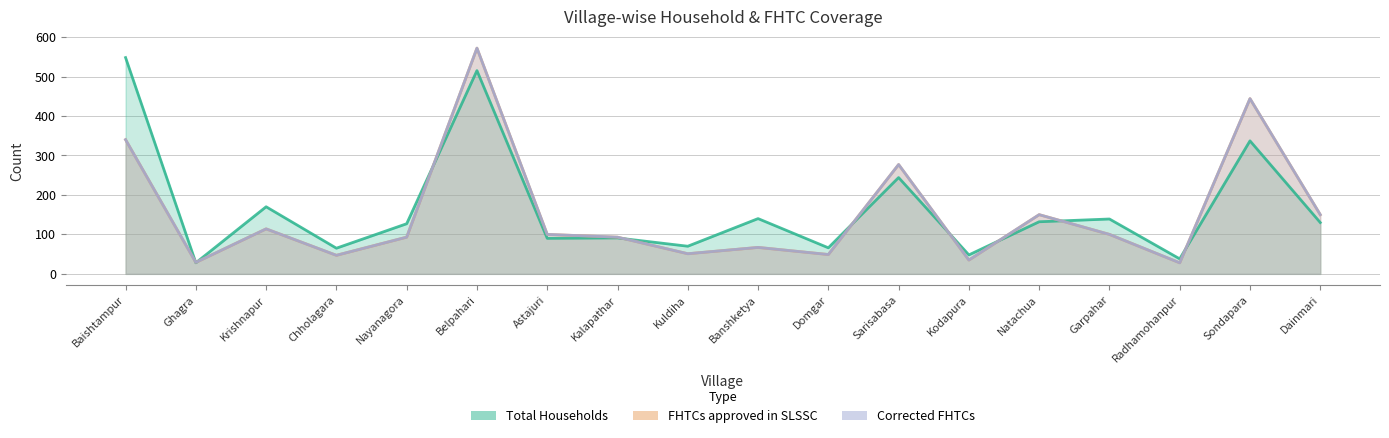

At how many categories does at least one series exceed 558?

1